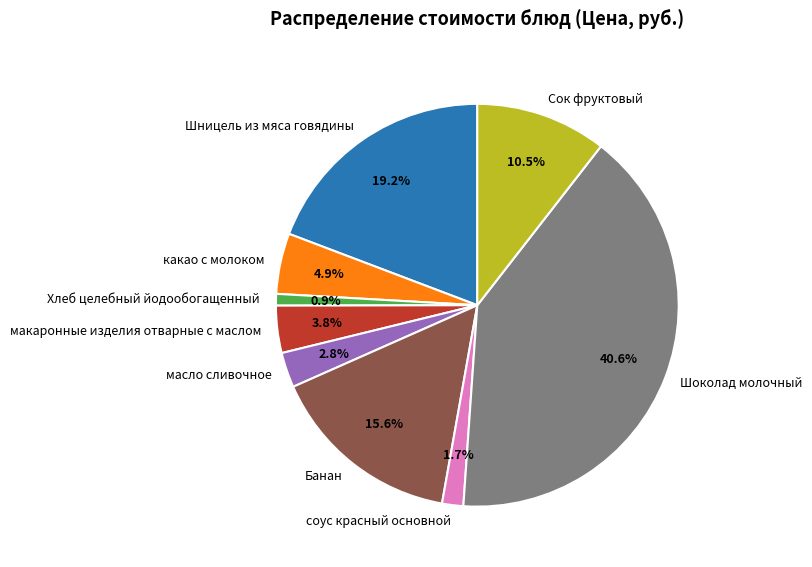

Combined, what portion of the pie is соус красный основной and Шоколад молочный?

42.3%